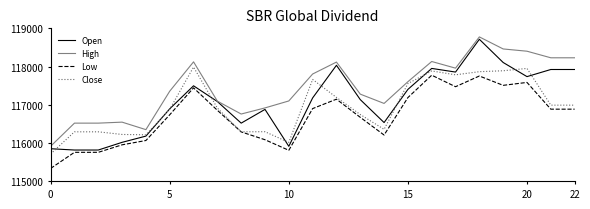

True or false: Low and High intersect in this chart.

False